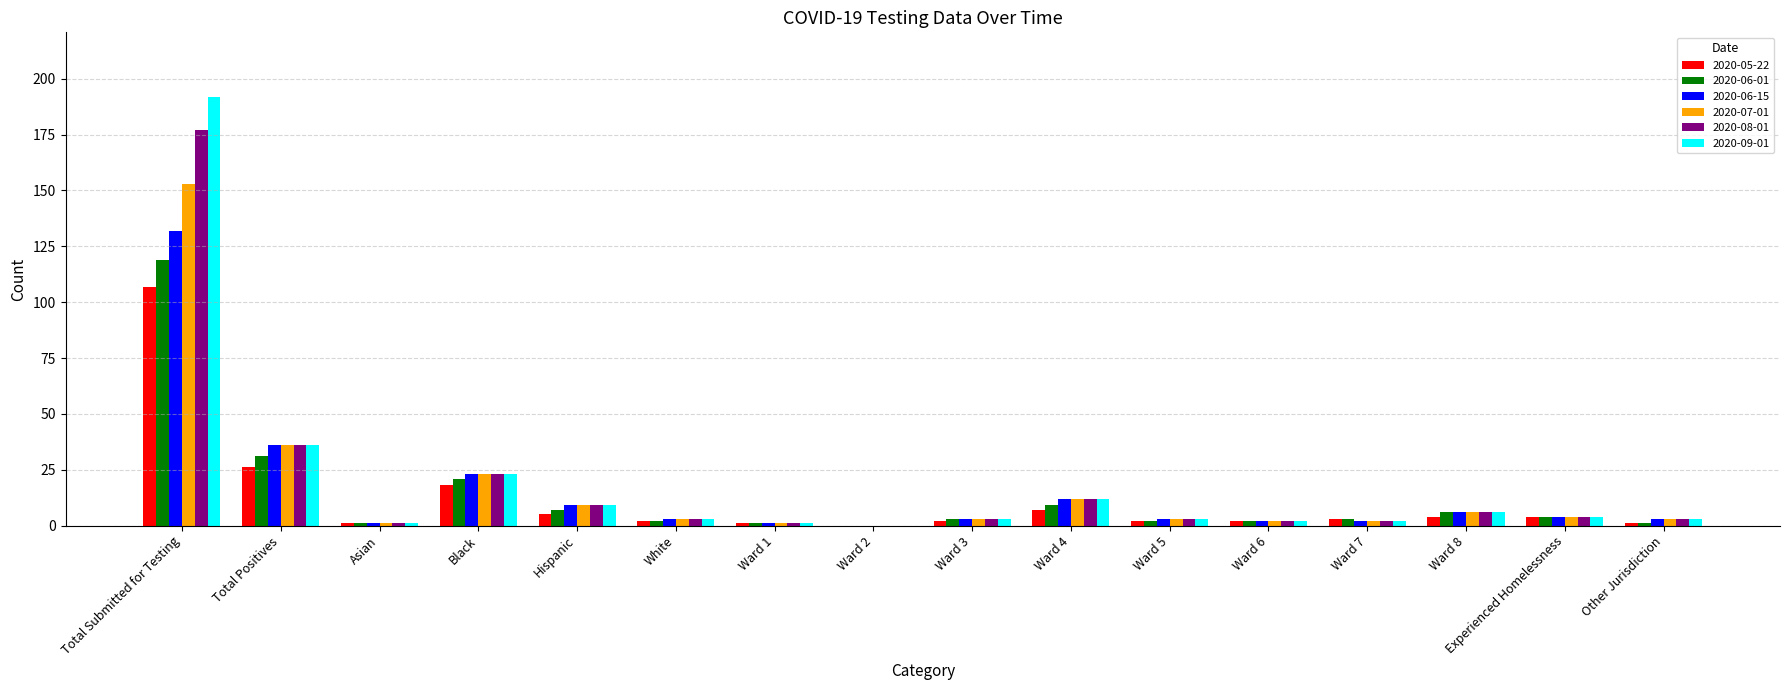

Is the value of 2020-06-01 at Total Positives greater than the value of 2020-05-22 at Ward 3?

Yes